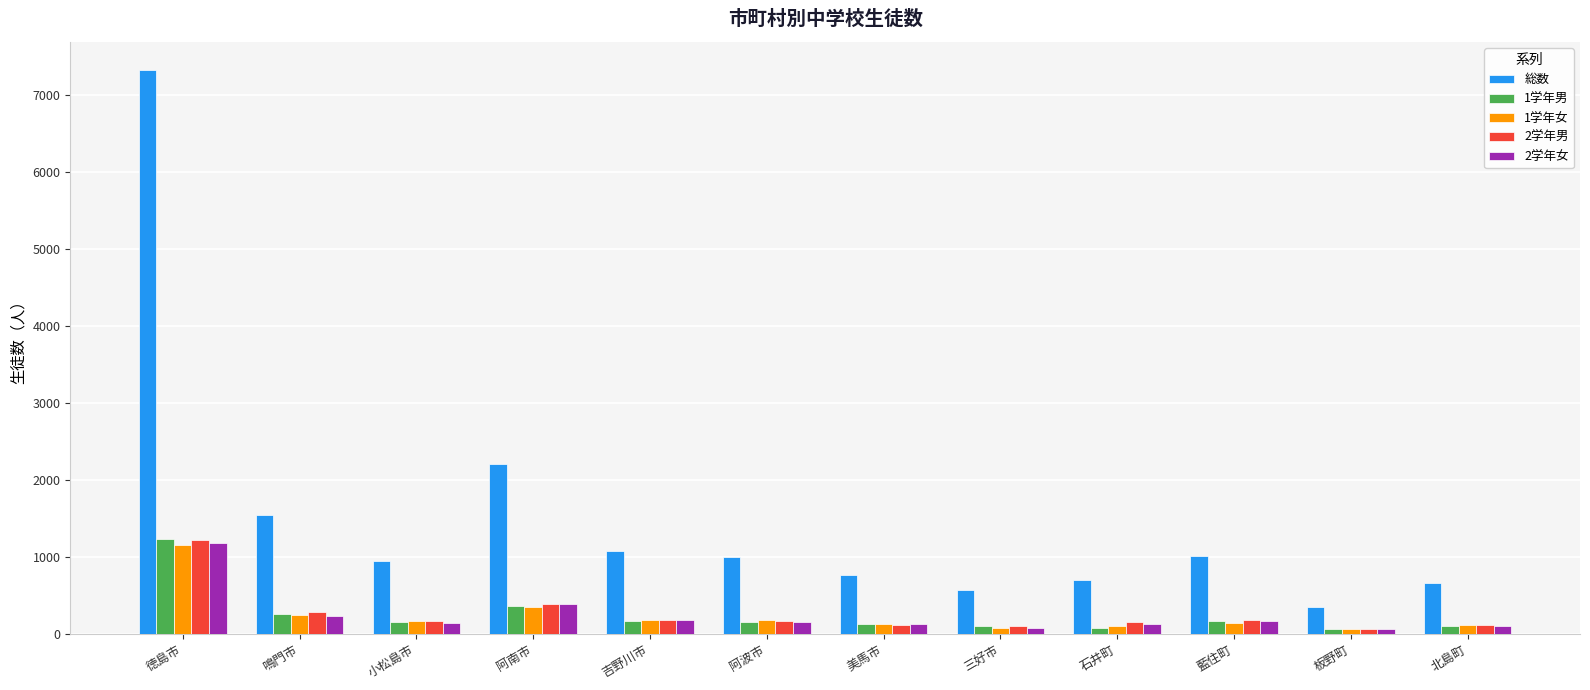

At which category is the sum across all series the highest?

徳島市